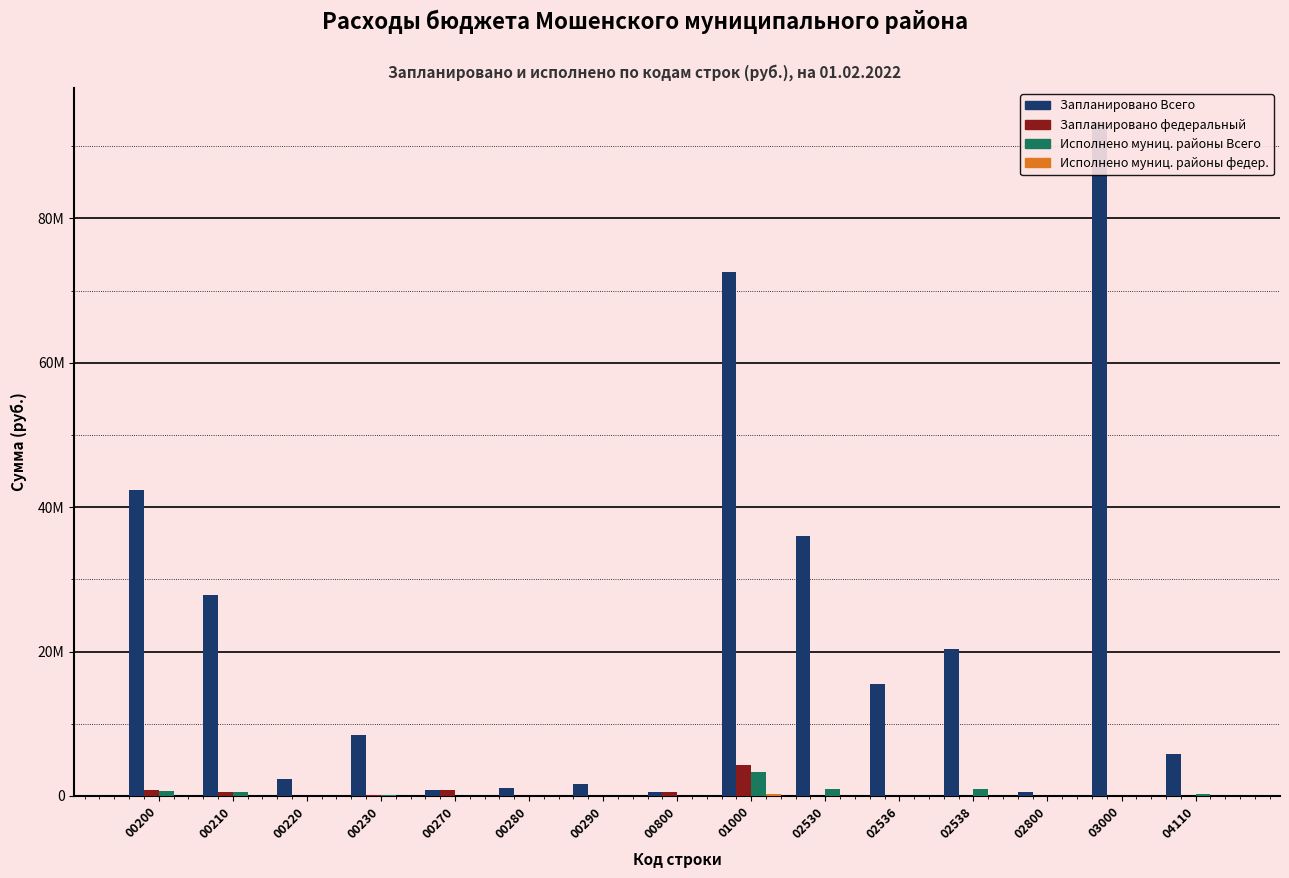

At which label is Запланировано Всего closest to 46934880?

00200